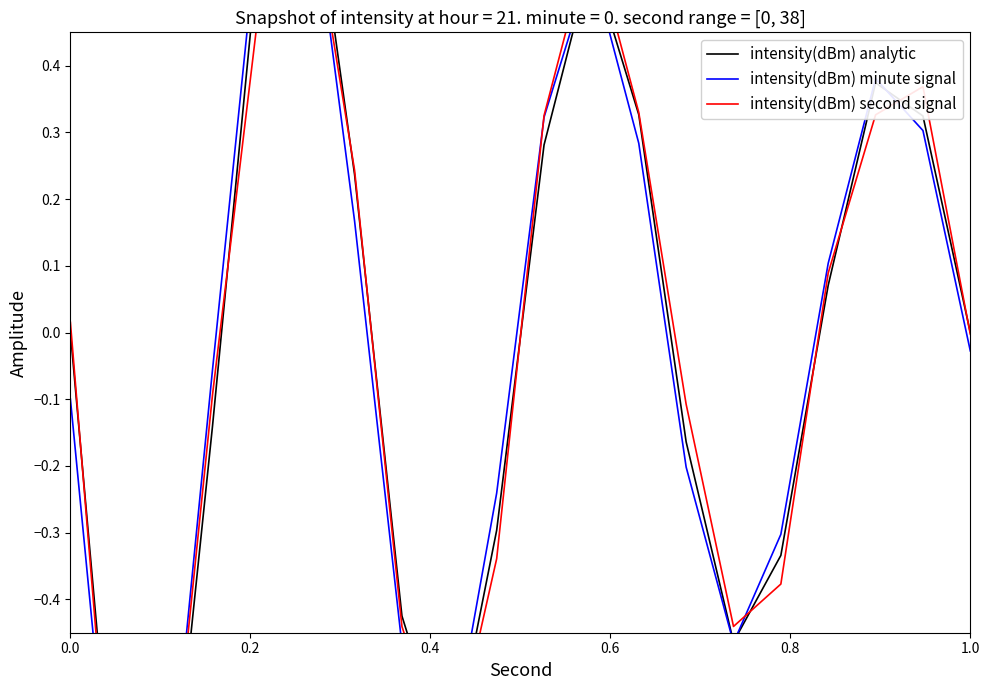

How many distinct data groups are displayed?

3